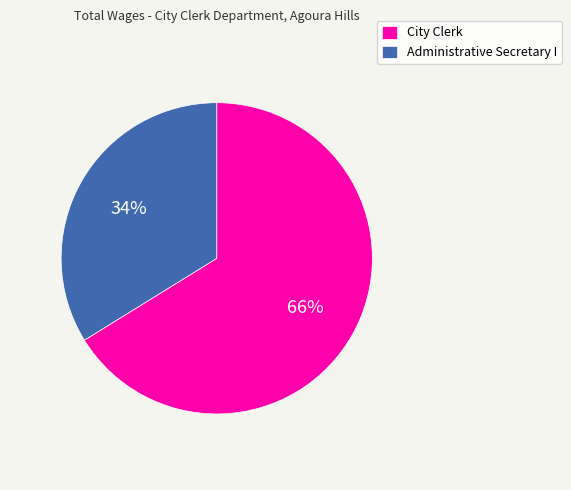

How many segments does this pie chart have?

2